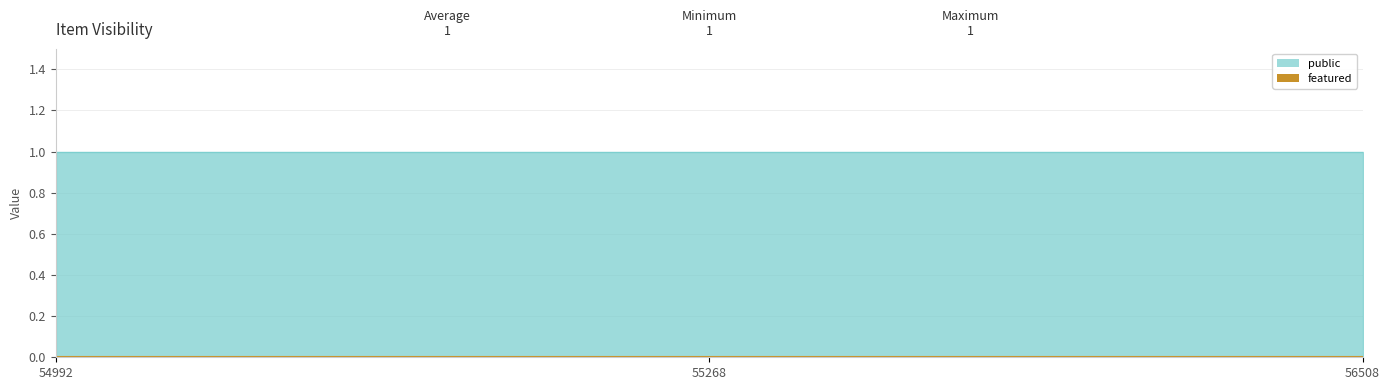

List the series in order of their peak value, lowest first.

featured, public